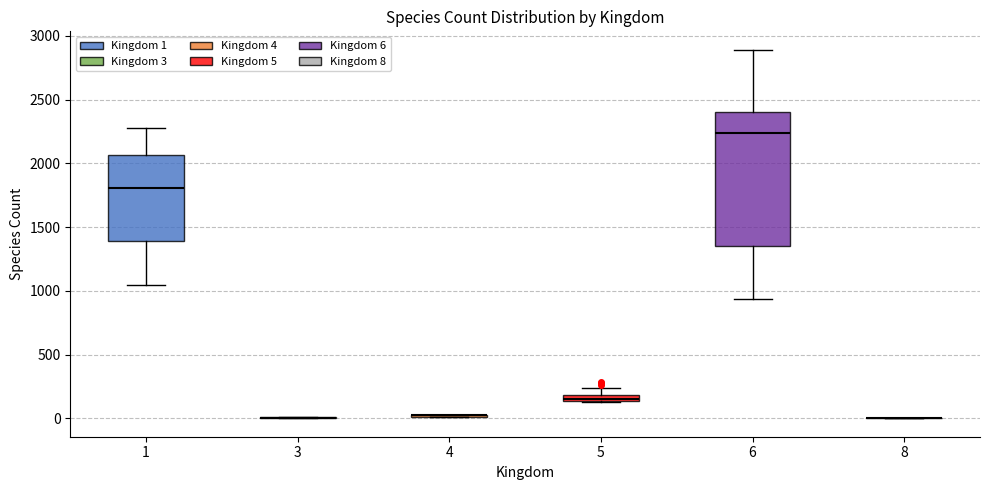

Where is the upper edge of the box at x = 5 on the y-axis? The values are not printed on the chart, so give them approximately, as read against the axis.

200